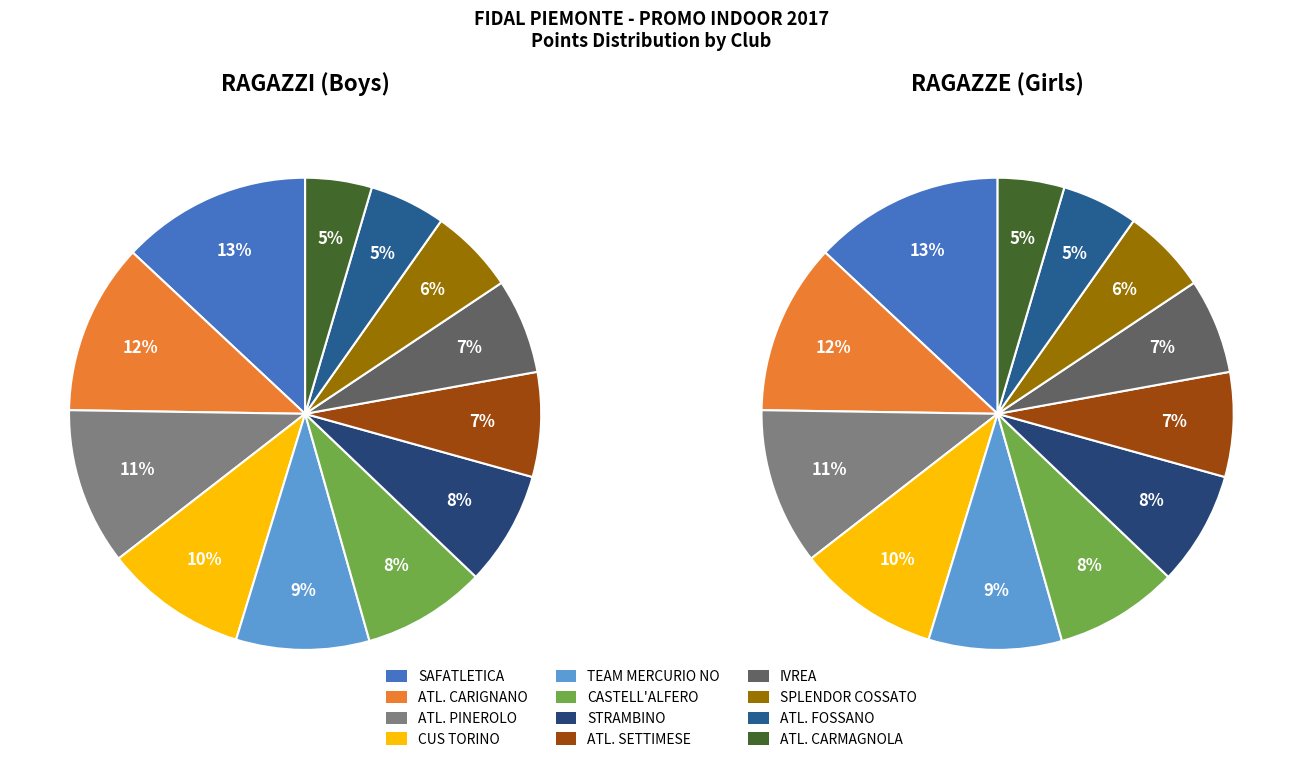

Combined, do 8 and 0 account for over 50%?

No